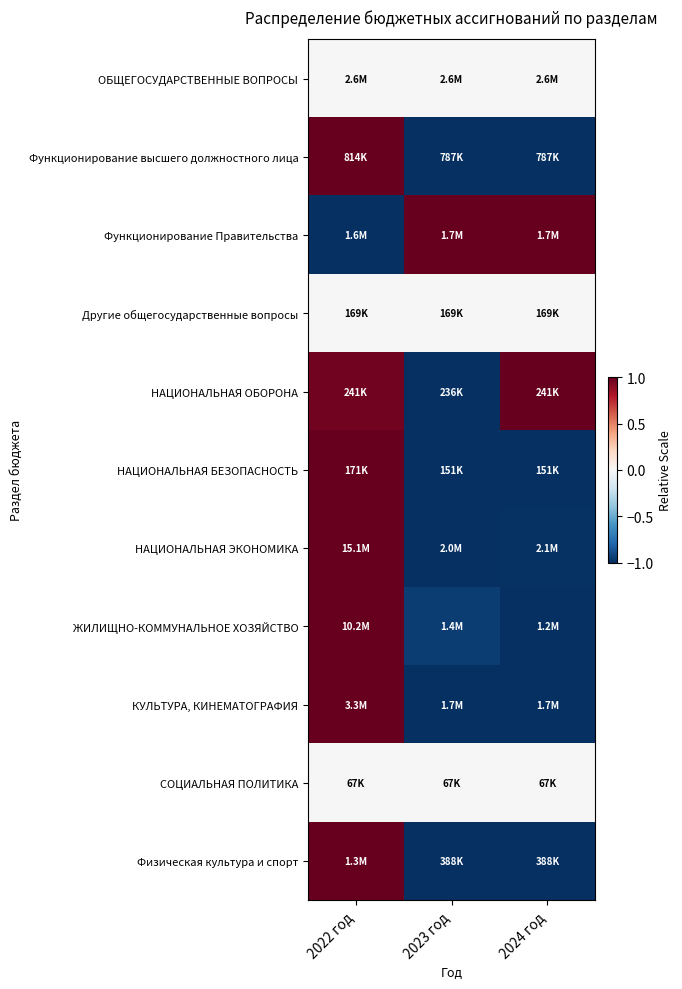

Reading left to right, extract all data points from this chart.

ОБЩЕГОСУДАРСТВЕННЫЕ ВОПРОСЫ: 2022 год=0.0	2023 год=0.0	2024 год=0.0
Функционирование высшего должностного лица: 2022 год=1.0	2023 год=-1.0	2024 год=-1.0
Функционирование Правительства: 2022 год=-1.0	2023 год=1.0	2024 год=1.0
Другие общегосударственные вопросы: 2022 год=0.0	2023 год=0.0	2024 год=0.0
НАЦИОНАЛЬНАЯ ОБОРОНА: 2022 год=1.0	2023 год=-1.0	2024 год=1.0
НАЦИОНАЛЬНАЯ БЕЗОПАСНОСТЬ: 2022 год=1.0	2023 год=-1.0	2024 год=-1.0
НАЦИОНАЛЬНАЯ ЭКОНОМИКА: 2022 год=1.0	2023 год=-1.0	2024 год=-1.0
ЖИЛИЩНО-КОММУНАЛЬНОЕ ХОЗЯЙСТВО: 2022 год=1.0	2023 год=-1.0	2024 год=-1.0
КУЛЬТУРА, КИНЕМАТОГРАФИЯ: 2022 год=1.0	2023 год=-1.0	2024 год=-1.0
СОЦИАЛЬНАЯ ПОЛИТИКА: 2022 год=0.0	2023 год=0.0	2024 год=0.0
Физическая культура и спорт: 2022 год=1.0	2023 год=-1.0	2024 год=-1.0